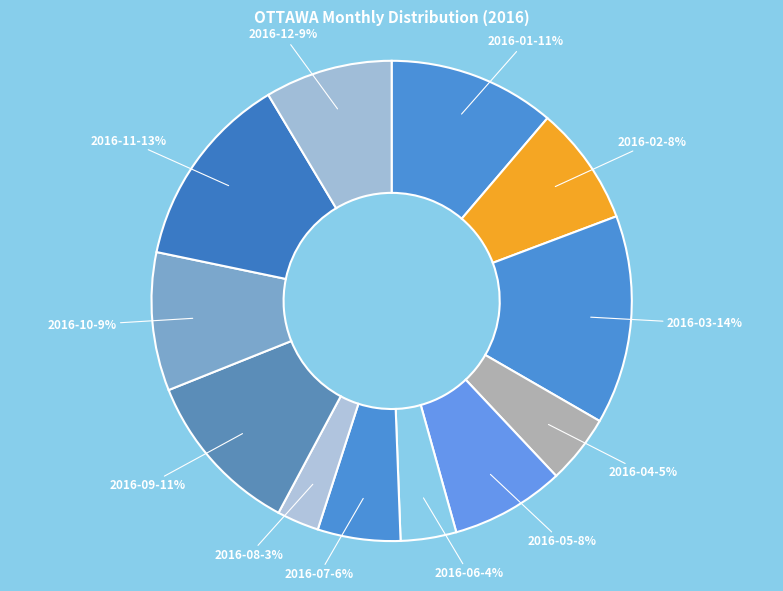

Is the sum of 2016-02 and 2016-11 greater than half?

No